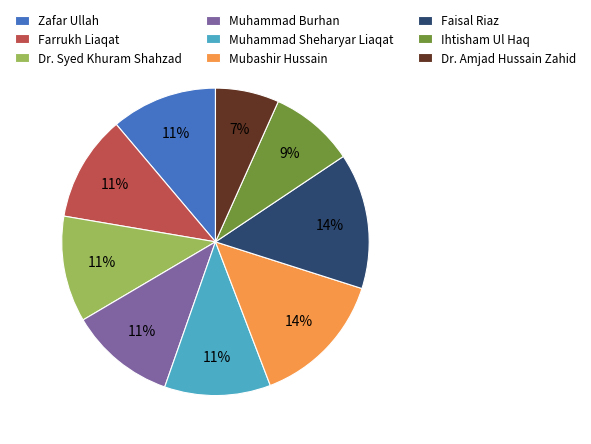

Do Farrukh Liaqat and Dr. Syed Khuram Shahzad together represent more than half of the pie?

No